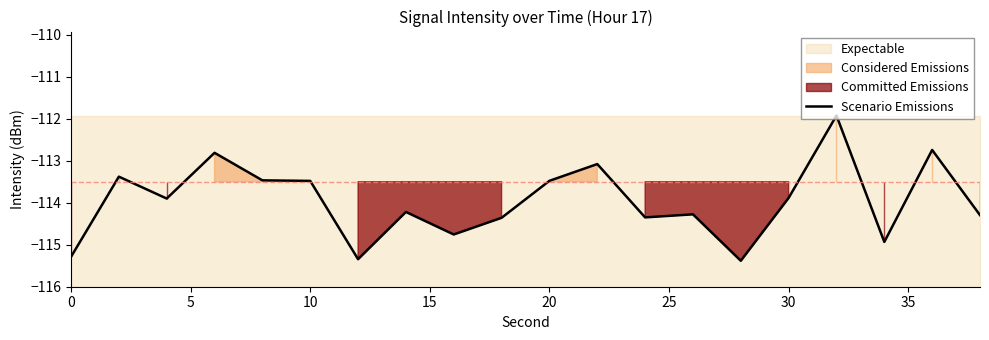

What is the lowest value of the Scenario Emissions series?

-115.4